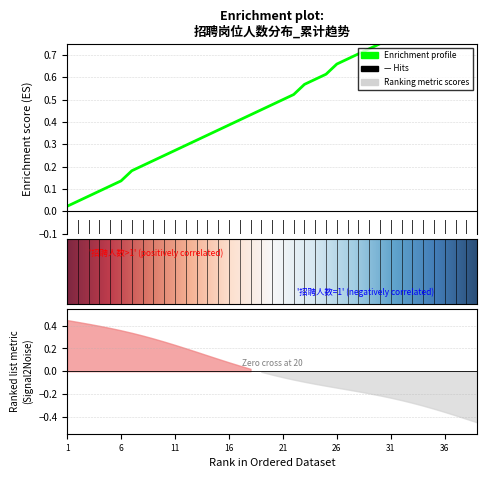

What is the sum of all values?

44